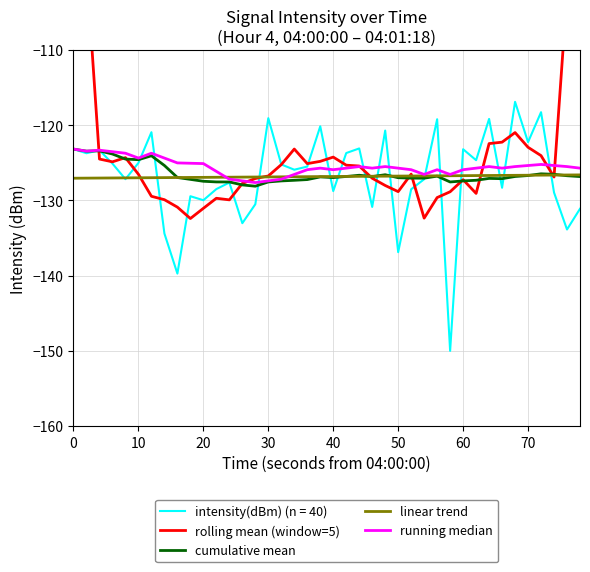

What is the maximum value for linear trend?

-126.6